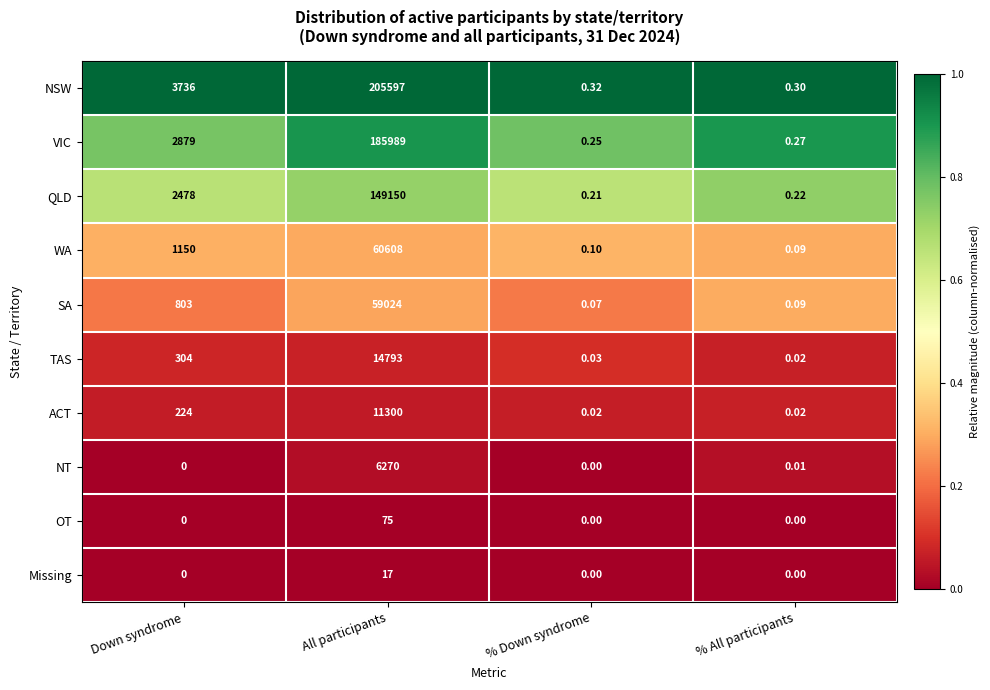

At which category is the sum across all series the highest?

All participants